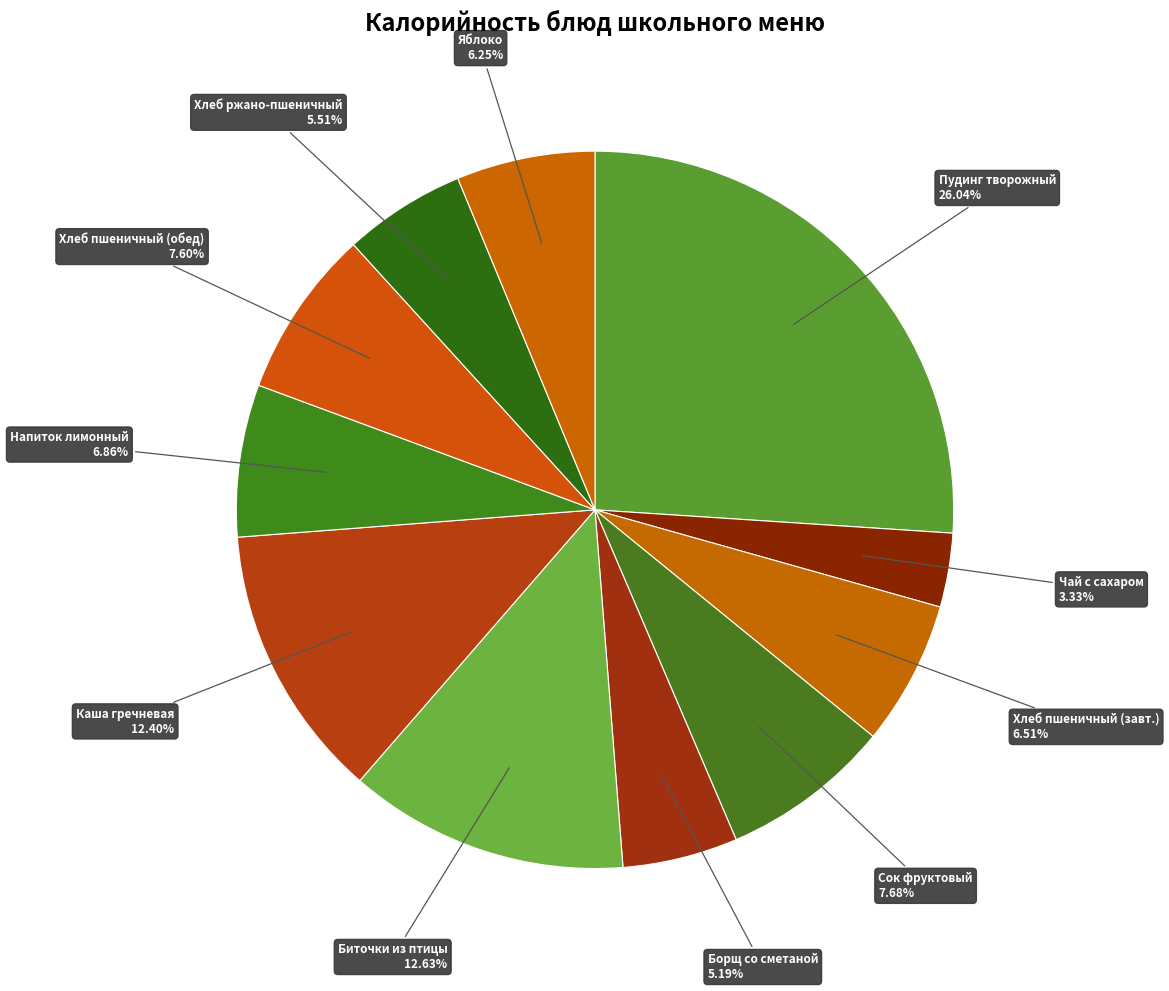

How many slices are in this pie chart?

11